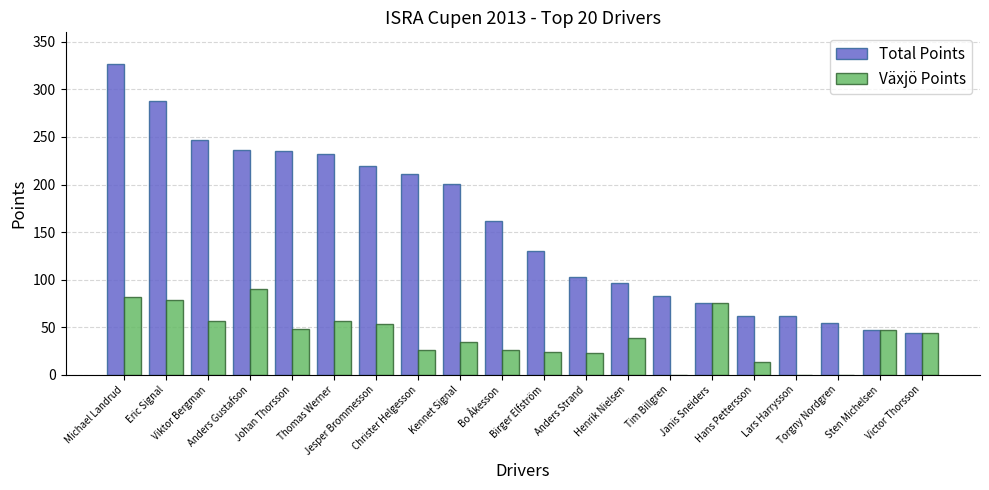

The value of Total Points at Anders Gustafson is 236. True or false?

True